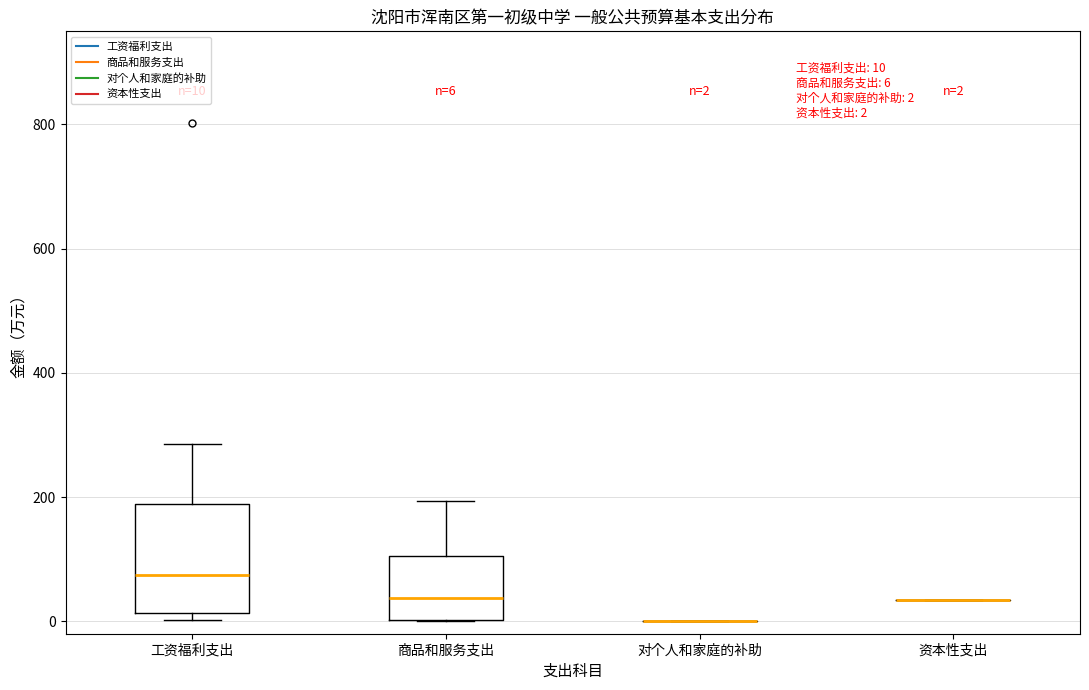

Comparing the boxes themselves (not the whiskers), which one is the tallest?

工资福利支出